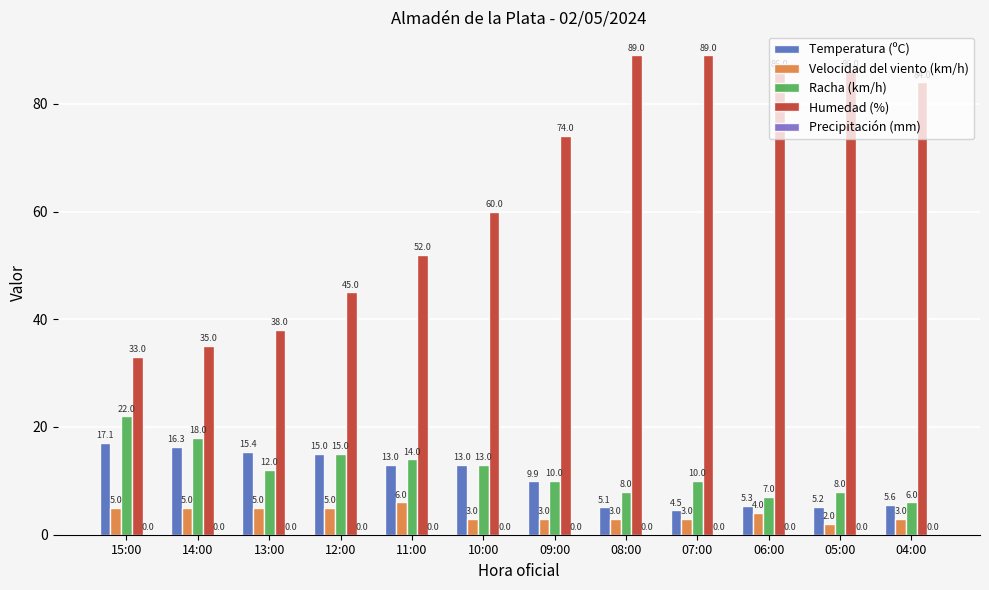

List the series in order of their peak value, highest first.

Humedad (%), Racha (km/h), Temperatura (ºC), Velocidad del viento (km/h)